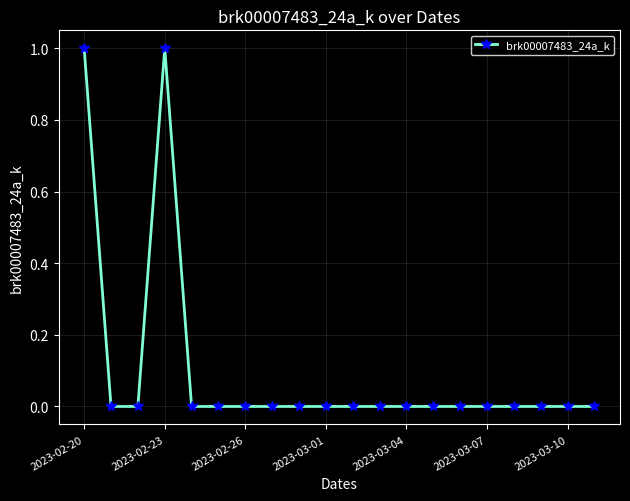

True or false: the data has more than 0 interior local peaks.

True